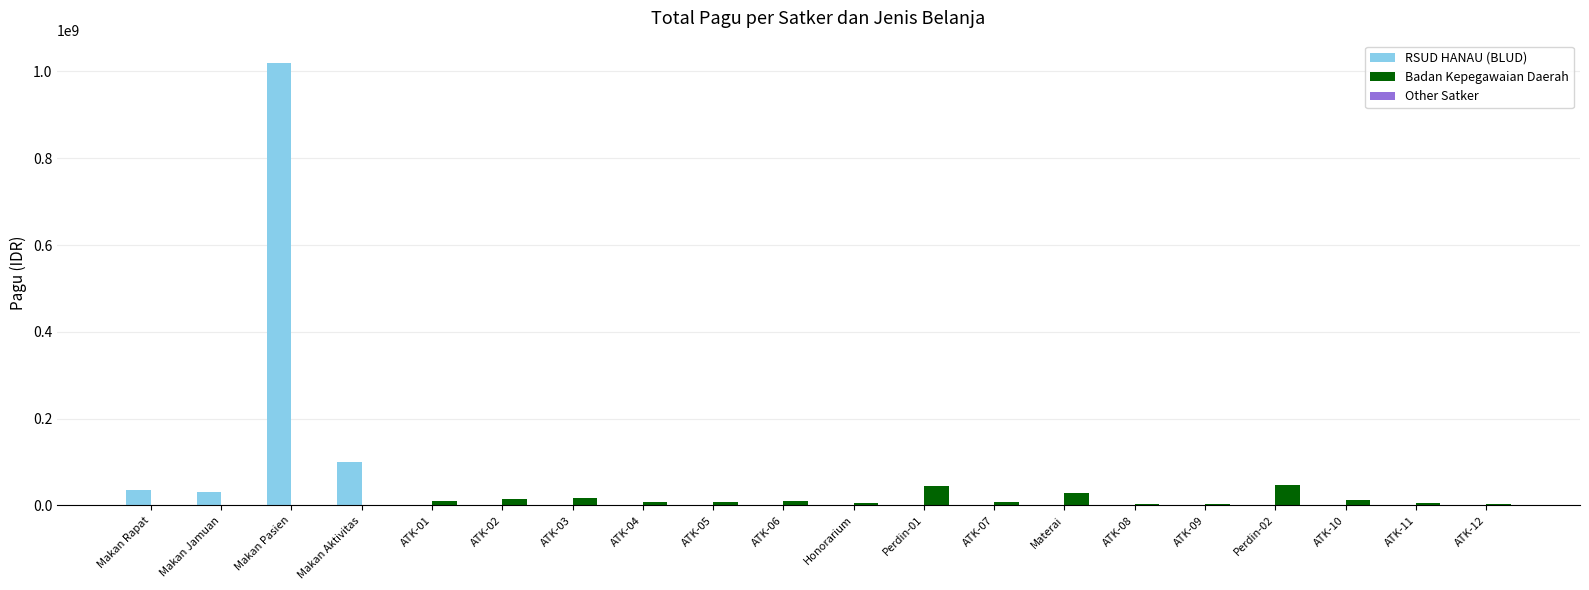

What is the sum of all RSUD HANAU (BLUD) values?

1186000000